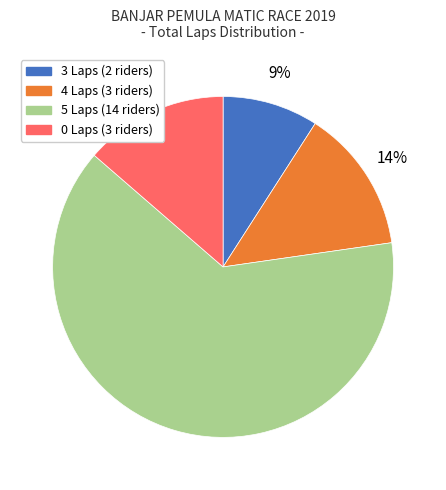

To the nearest percent, what is the average slice percentage?

25%